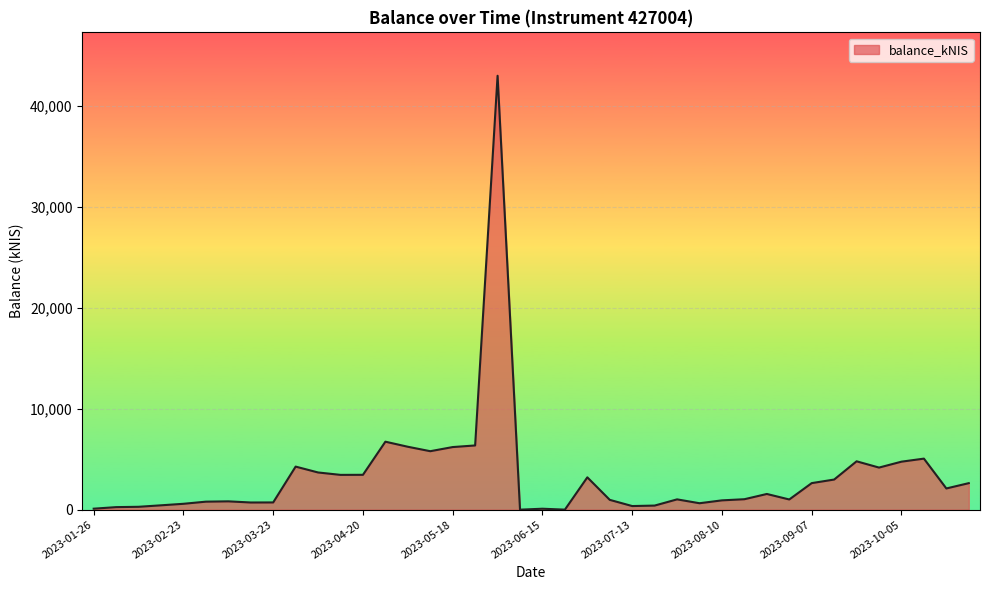

What is the difference between the maximum and minimum values?

43000.7